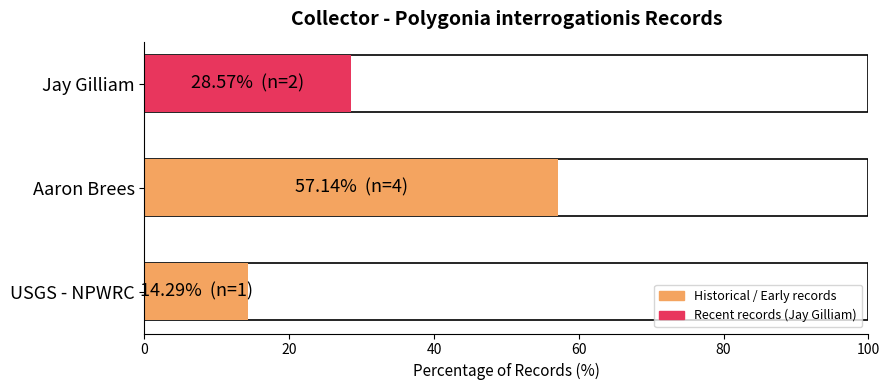

The chart shows a value of 14.3 at USGS - NPWRC. True or false?

True